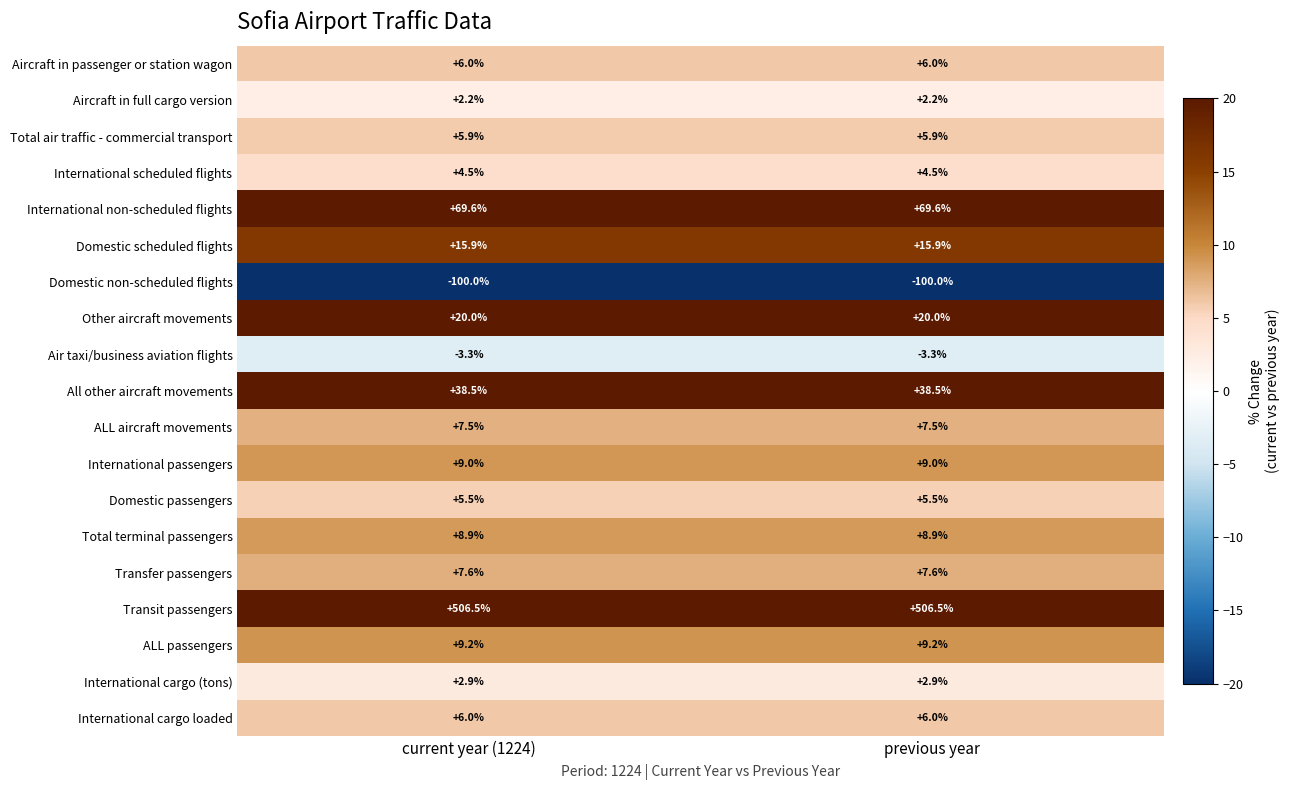

What is the total value across all series at previous year?

622.4